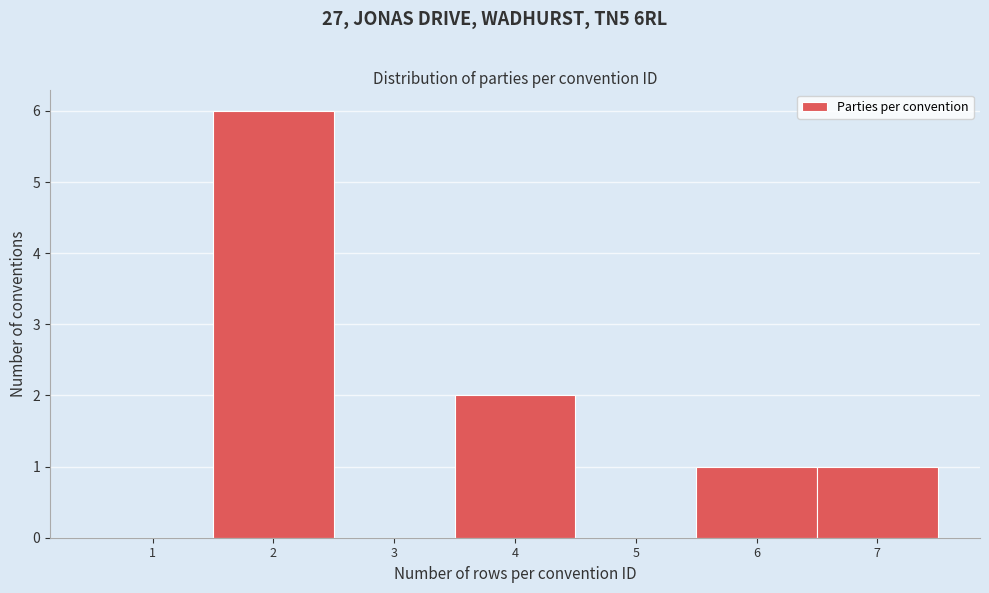

Reading left to right, list every bar in this chart as the range it spans on the x-axis followed by its height. The values are not printed on the chart, so give them approximately, as read against the axis.

0.5 to 1.5: 0
1.5 to 2.5: 6
2.5 to 3.5: 0
3.5 to 4.5: 2
4.5 to 5.5: 0
5.5 to 6.5: 1
6.5 to 7.5: 1